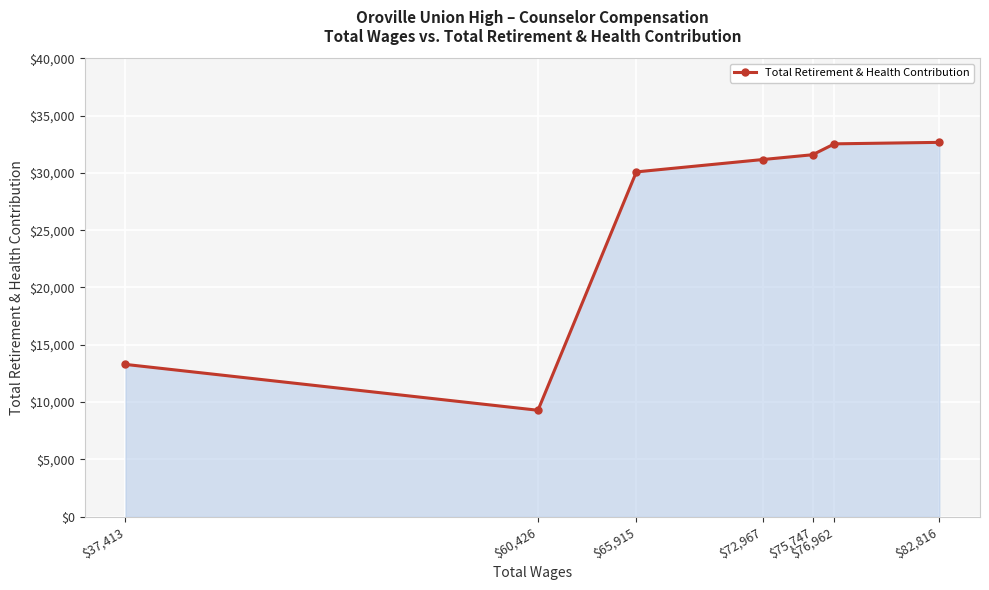

What is the change in value from $76,962 to $75,747?

-950